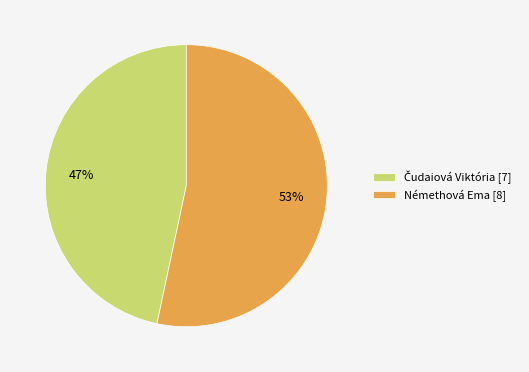

The Némethová Ema slice represents 42% of the pie. True or false?

False